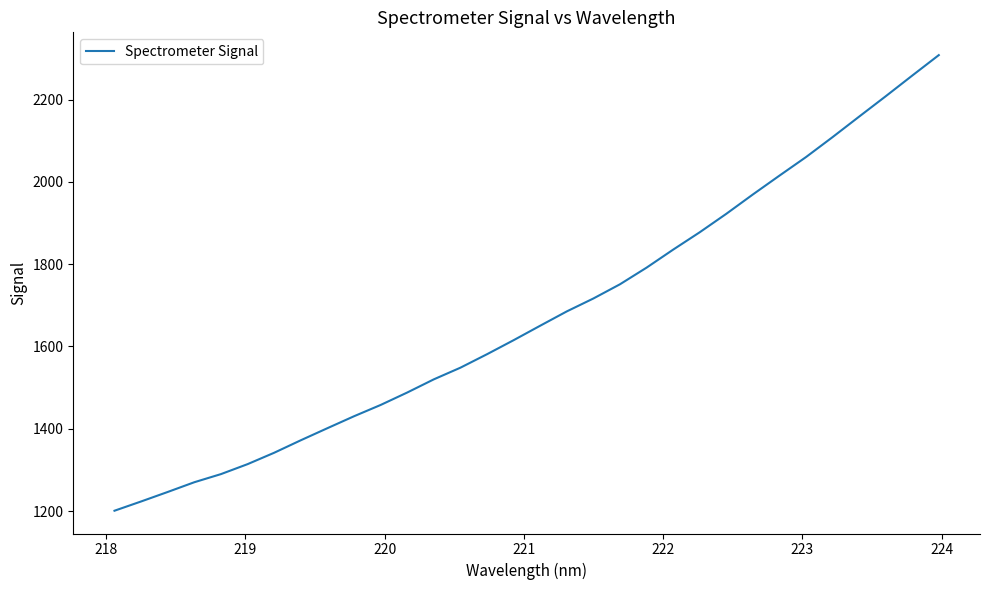

What is the minimum value shown in the chart?

1200.7